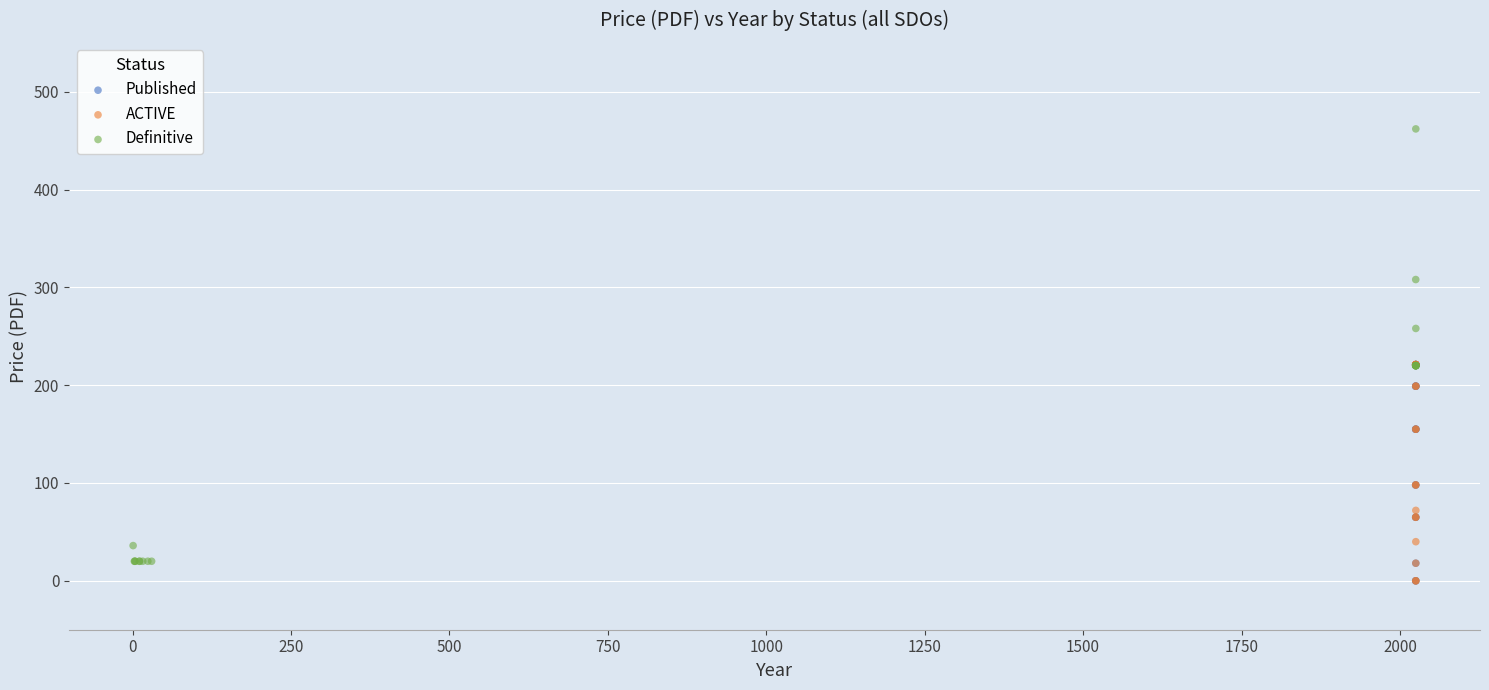

Which series reaches the maximum Y coordinate?

Definitive